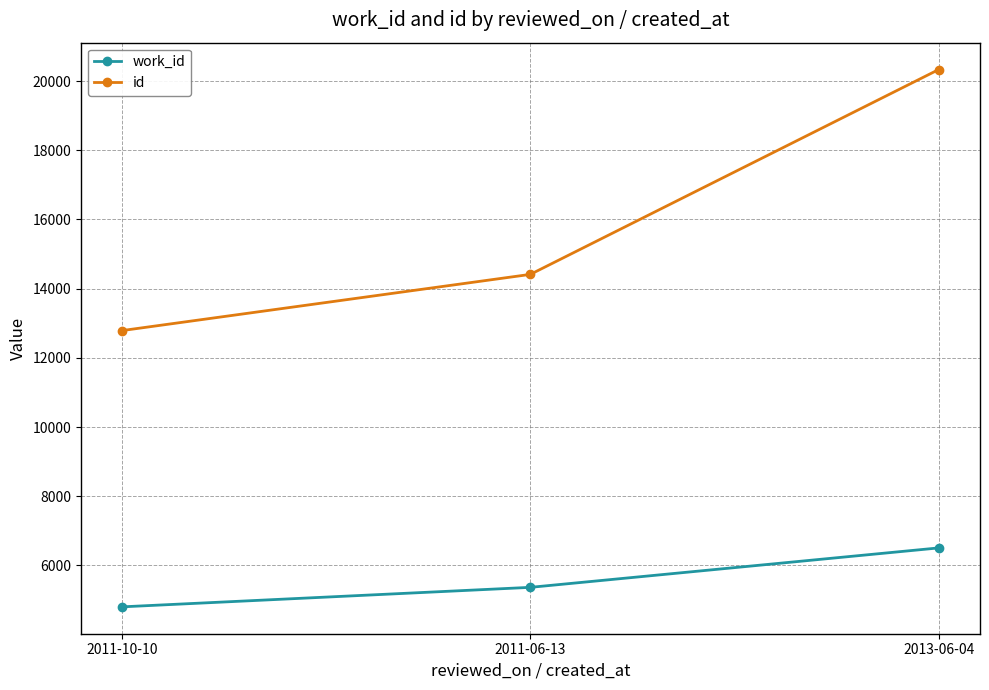

What is the value of the work_id point at the 1st from the left?

4802